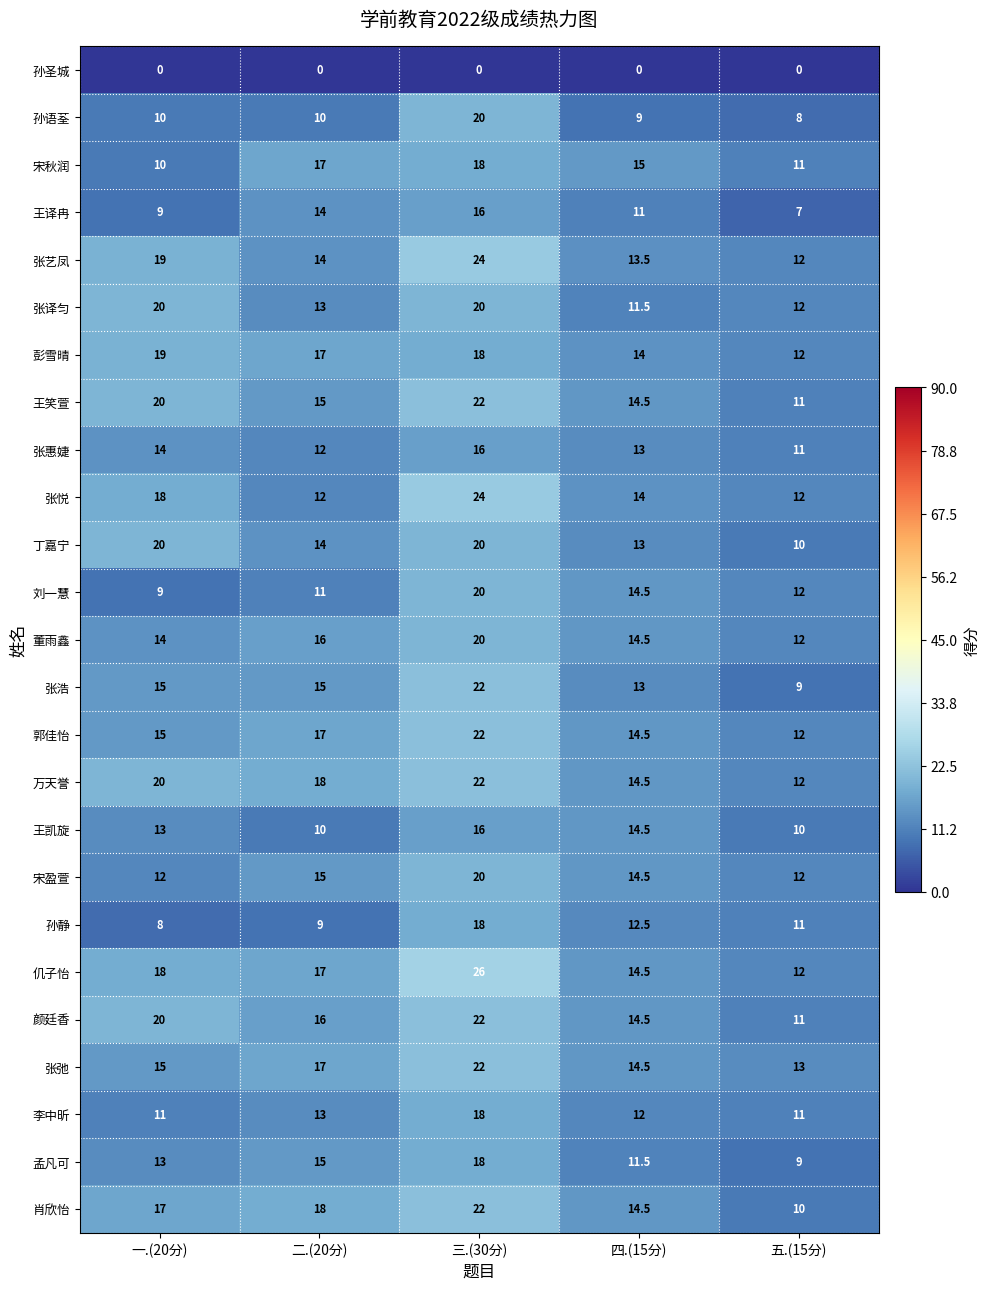

What is the total value across all series at 五.(15分)?

262.0